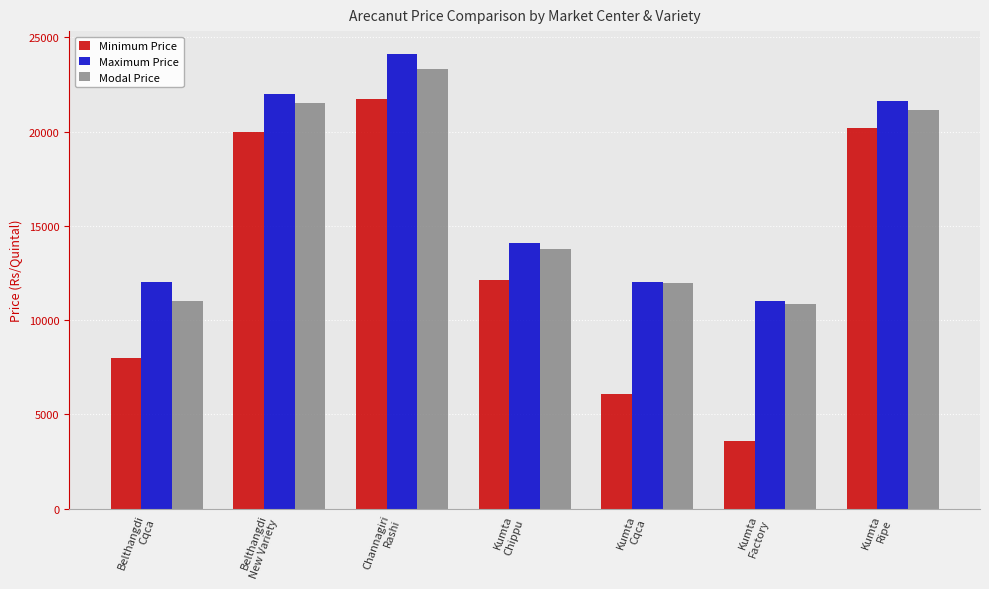

Which series has the largest range (max minus min)?

Minimum Price